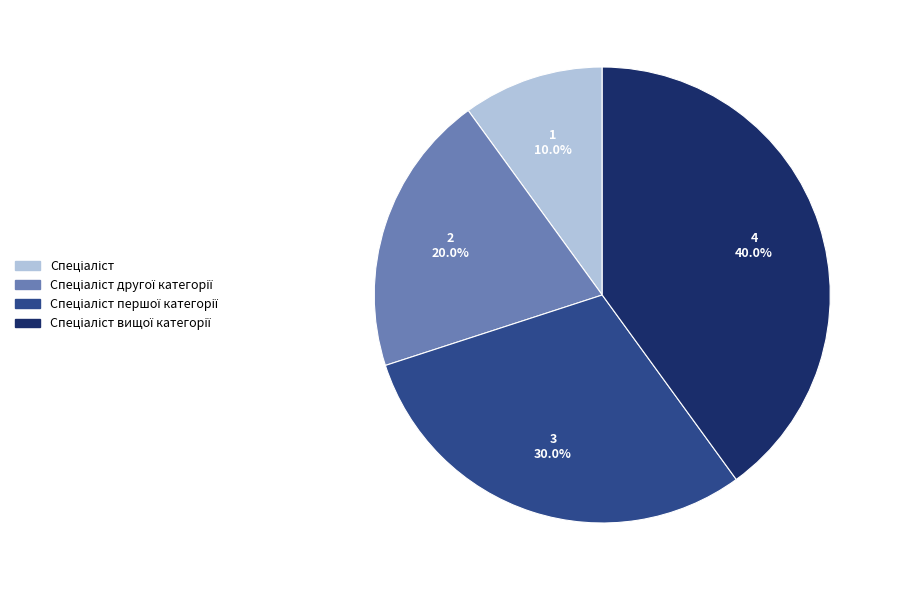

Does any single category account for the majority?

No